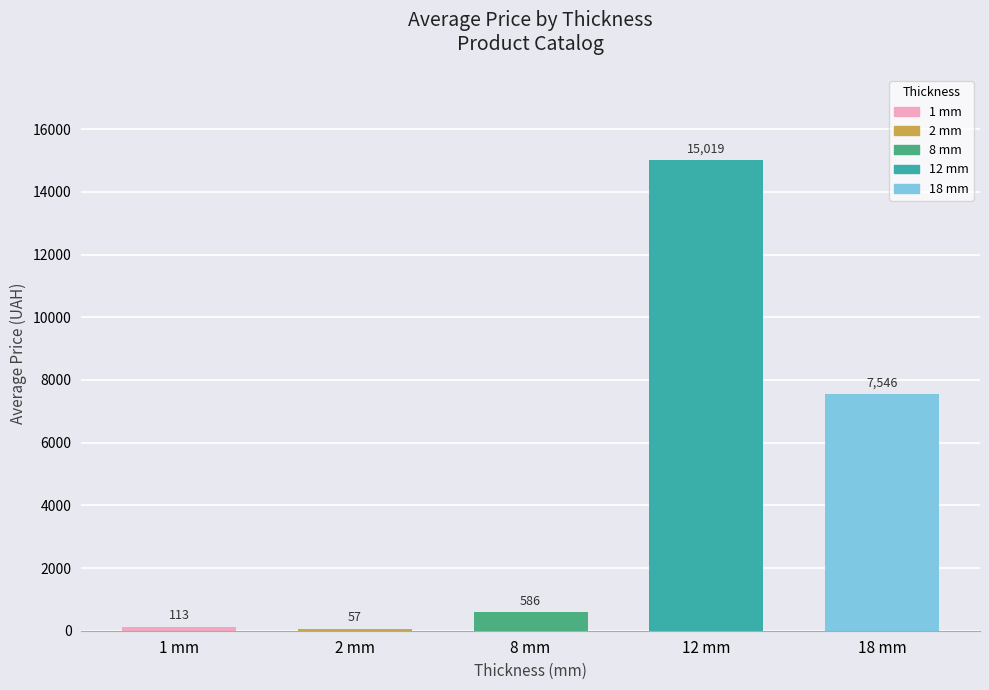

What is the smallest value displayed?

56.7